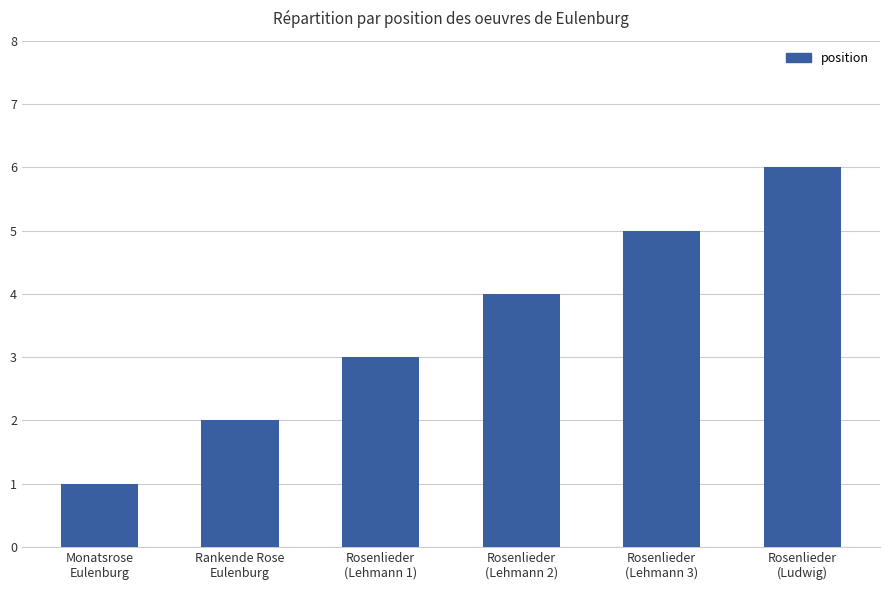

Count the number of categories in the chart.

6